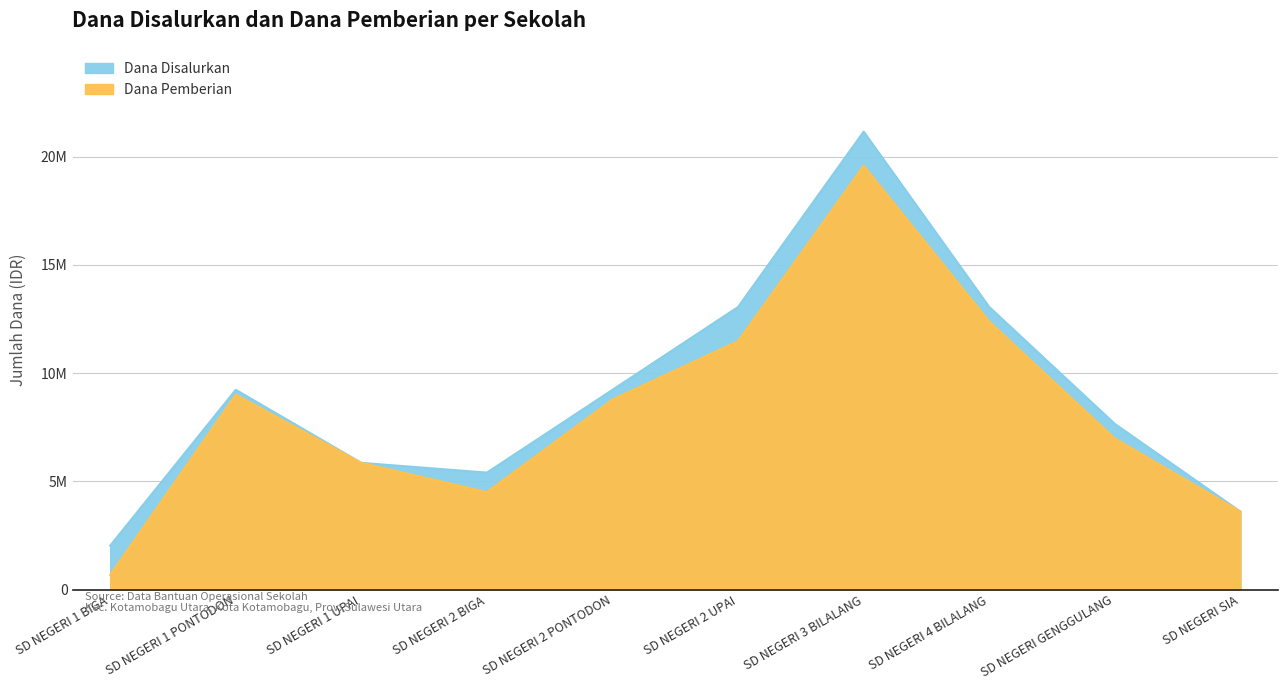

Rank the categories by Dana Disalurkan value from lowest to highest.

SD NEGERI 1 BIGA, SD NEGERI SIA, SD NEGERI 2 BIGA, SD NEGERI 1 UPAI, SD NEGERI GENGGULANG, SD NEGERI 1 PONTODON, SD NEGERI 2 PONTODON, SD NEGERI 2 UPAI, SD NEGERI 4 BILALANG, SD NEGERI 3 BILALANG